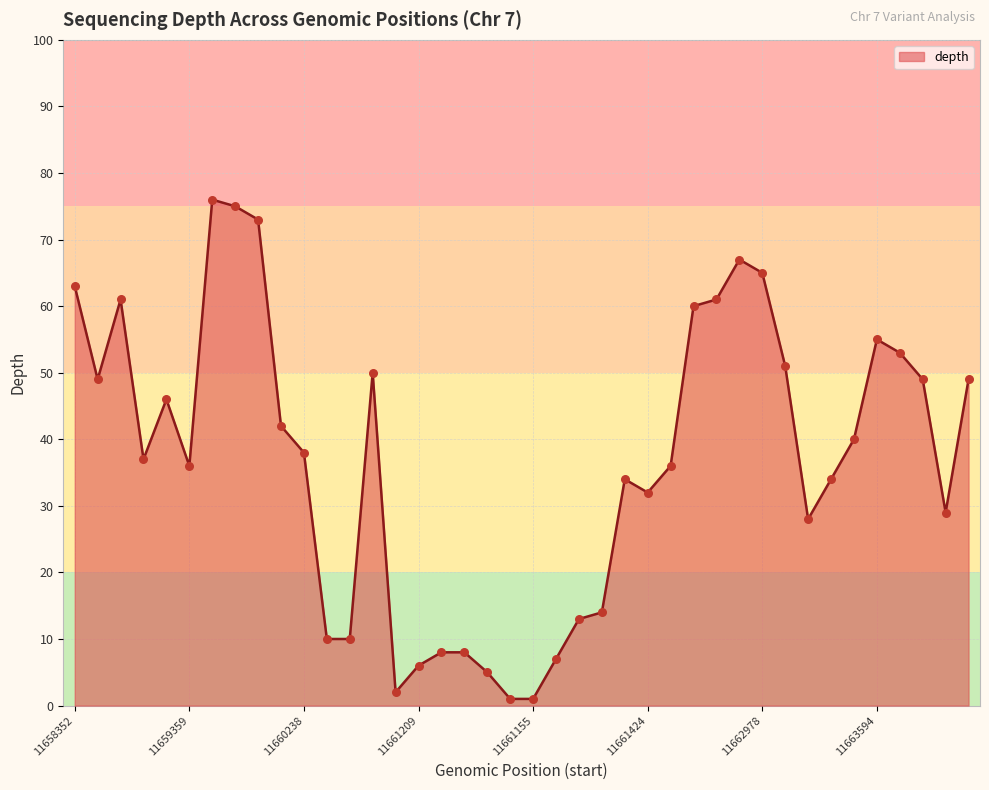

What is the maximum value shown in the chart?

76